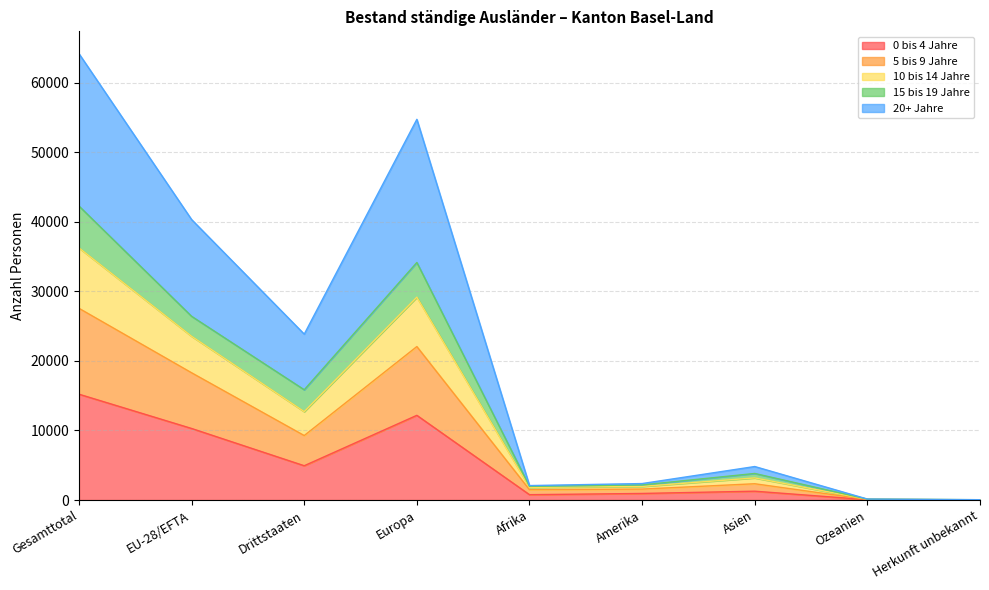

What is the difference between the maximum and minimum values in the 0 bis 4 Jahre series?

15209